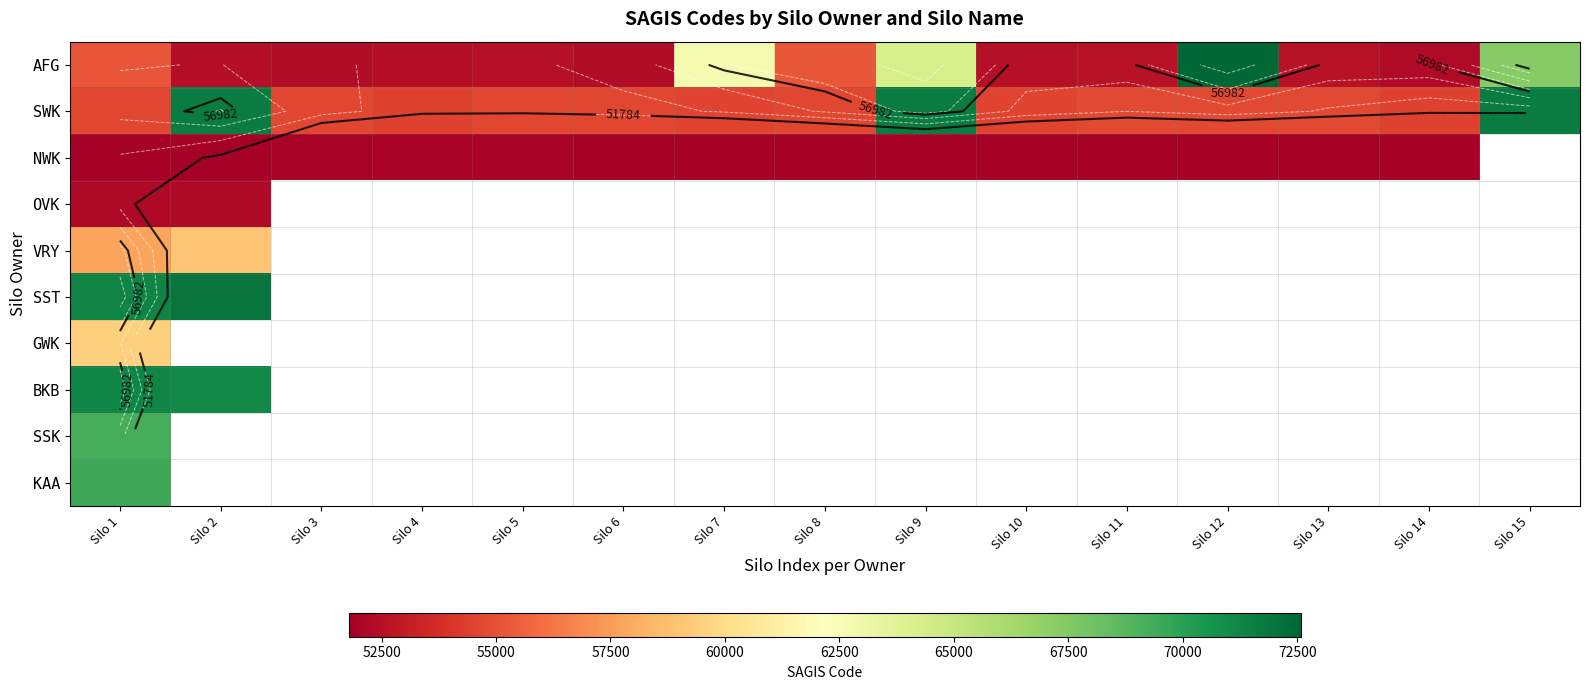

Which series changed the most between Silo 2 and Silo 11?

SWK